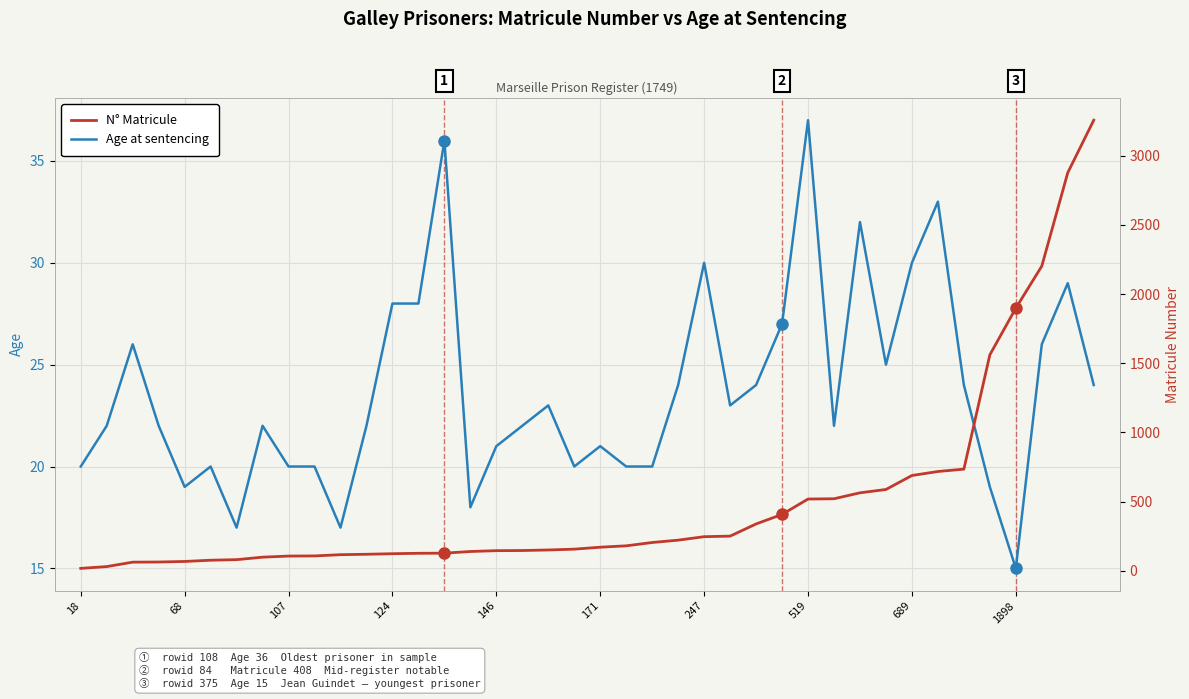

What is the highest value of the Age at sentencing series?

37